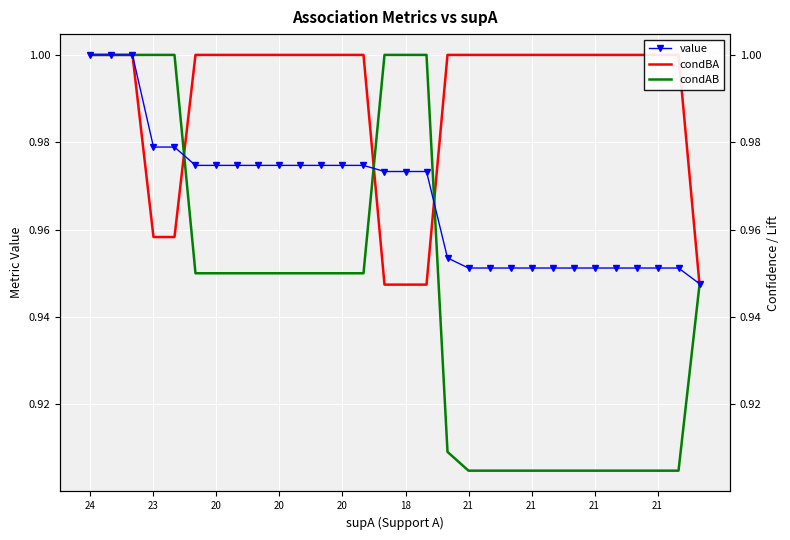

At which category is the sum across all series the highest?

24